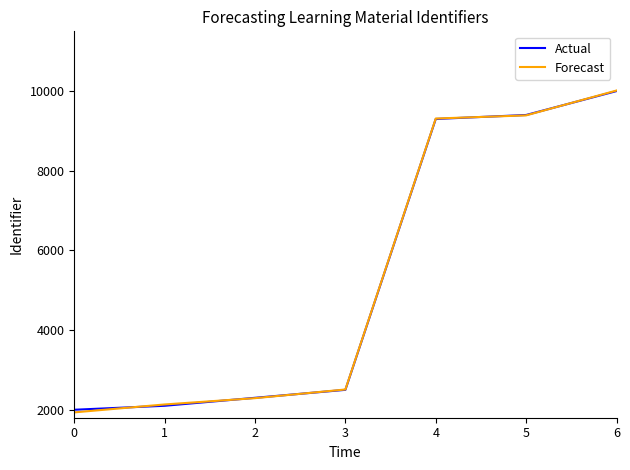

Where is Forecast nearest to the value 5974?

4